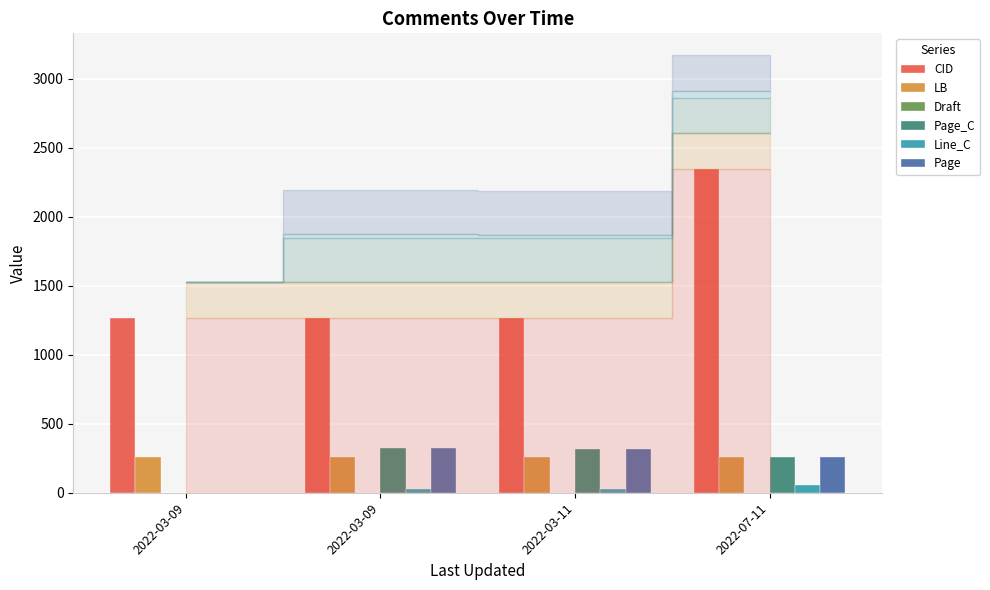

Reading left to right, what are all the values shown in this chart?

CID: 1269	1267	1266	2346
LB: 258	258	258	258
Draft: 1	1	1	1
Page_C: 0	321	319	256
Line_C: 0	28	26	53
Page: 0	321	319	256